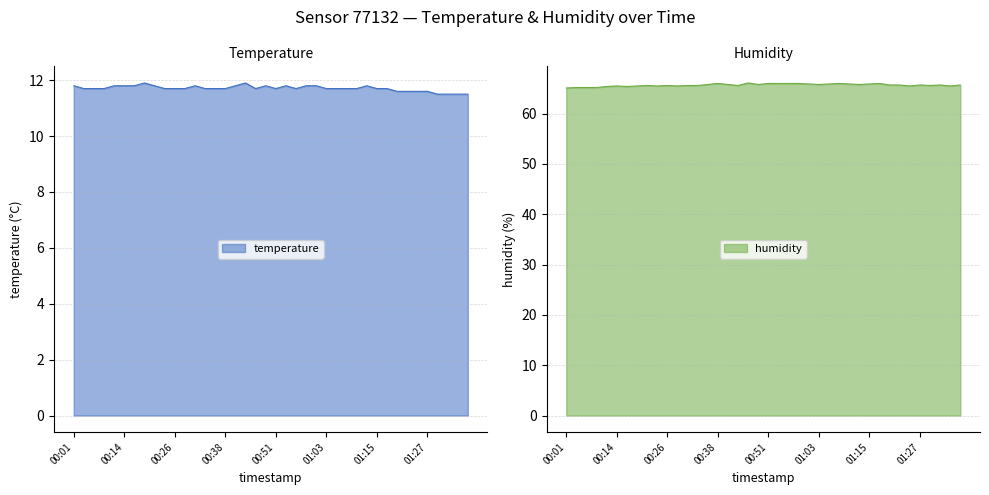

Reading left to right, extract all data points from this chart.

temperature: 00:01=11.8	00:04=11.7	00:06=11.7	00:09=11.7	00:11=11.8	00:14=11.8	00:16=11.8	00:18=11.9	00:21=11.8	00:23=11.7	00:26=11.7	00:28=11.7	00:31=11.8	00:33=11.7	00:36=11.7	00:38=11.7	00:41=11.8	00:43=11.9	00:46=11.7	00:48=11.8	00:51=11.7	00:53=11.8	00:56=11.7	00:58=11.8	01:00=11.8	01:03=11.7	01:05=11.7	01:08=11.7	01:10=11.7	01:13=11.8	01:15=11.7	01:18=11.7	01:20=11.6	01:22=11.6	01:25=11.6	01:27=11.6	01:30=11.5	01:32=11.5	01:35=11.5	01:37=11.5
humidity: 00:01=65.1	00:04=65.2	00:06=65.2	00:09=65.2	00:11=65.4	00:14=65.5	00:16=65.4	00:18=65.5	00:21=65.6	00:23=65.5	00:26=65.6	00:28=65.5	00:31=65.6	00:33=65.6	00:36=65.8	00:38=66.0	00:41=65.8	00:43=65.6	00:46=66.1	00:48=65.8	00:51=66.0	00:53=66.0	00:56=66.0	00:58=66.0	01:00=65.9	01:03=65.8	01:05=65.9	01:08=66.0	01:10=65.9	01:13=65.8	01:15=65.9	01:18=66.0	01:20=65.7	01:22=65.7	01:25=65.5	01:27=65.7	01:30=65.6	01:32=65.7	01:35=65.5	01:37=65.7